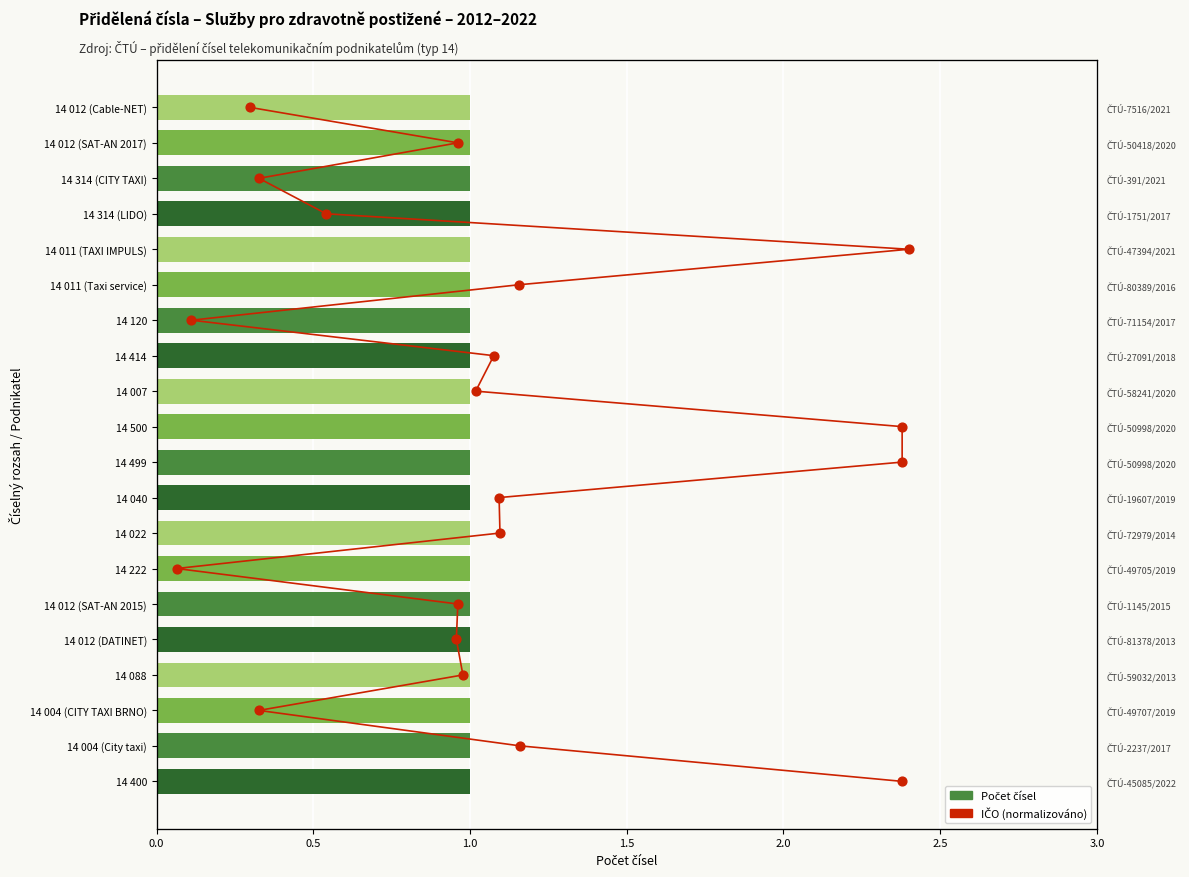

Which series has the largest total across all categories?

IČO (norm.)